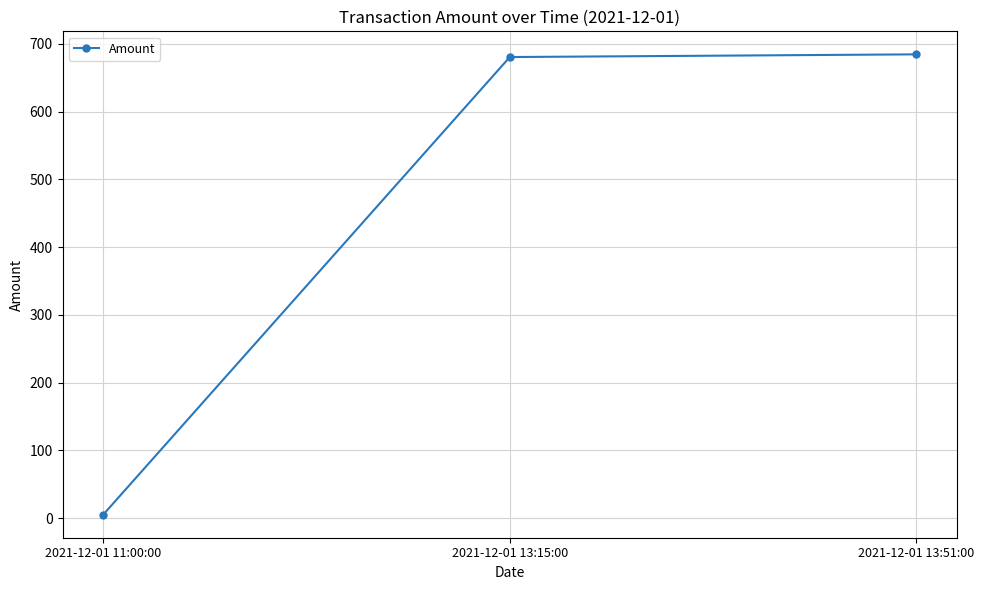

What is the difference between the maximum and minimum values?

679.6